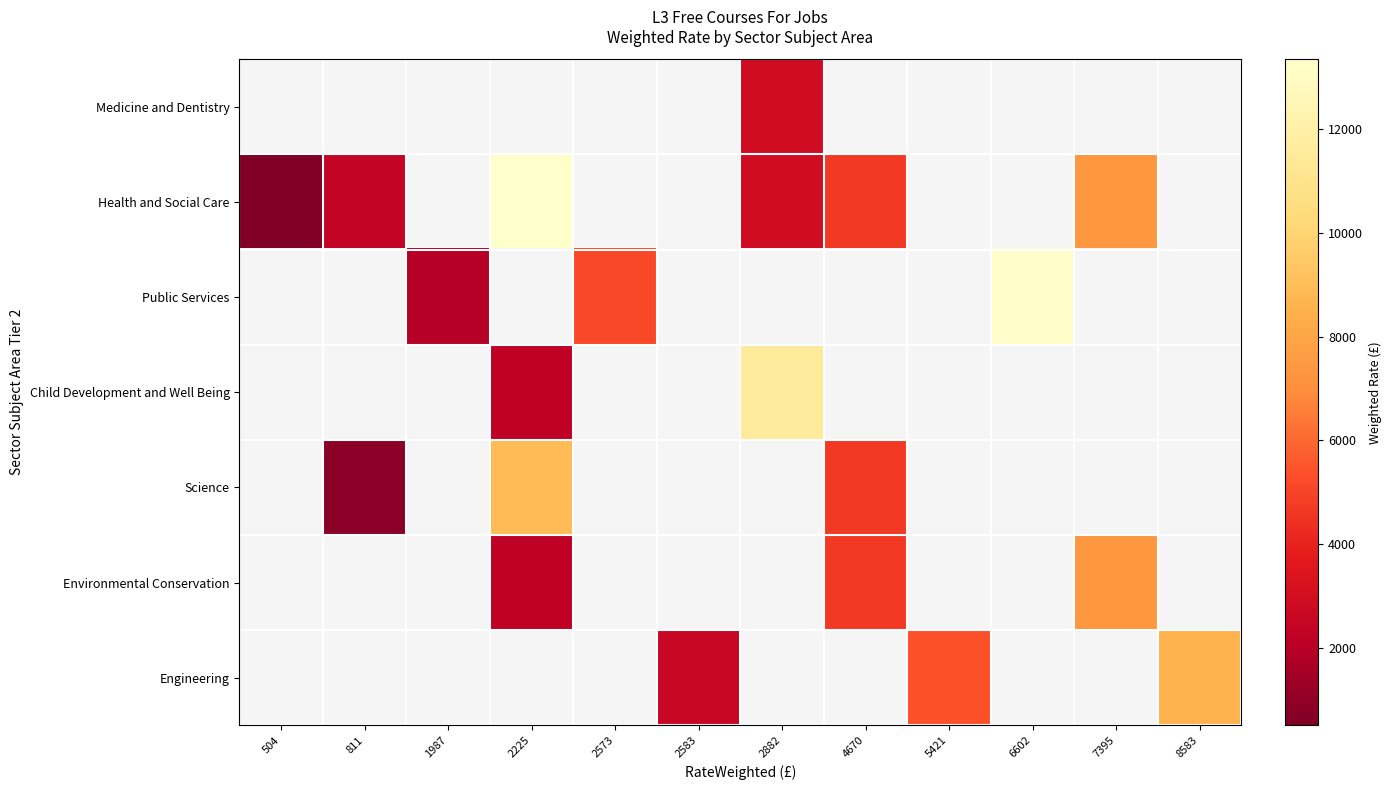

At which category does the chart reach its peak across all series?

2225